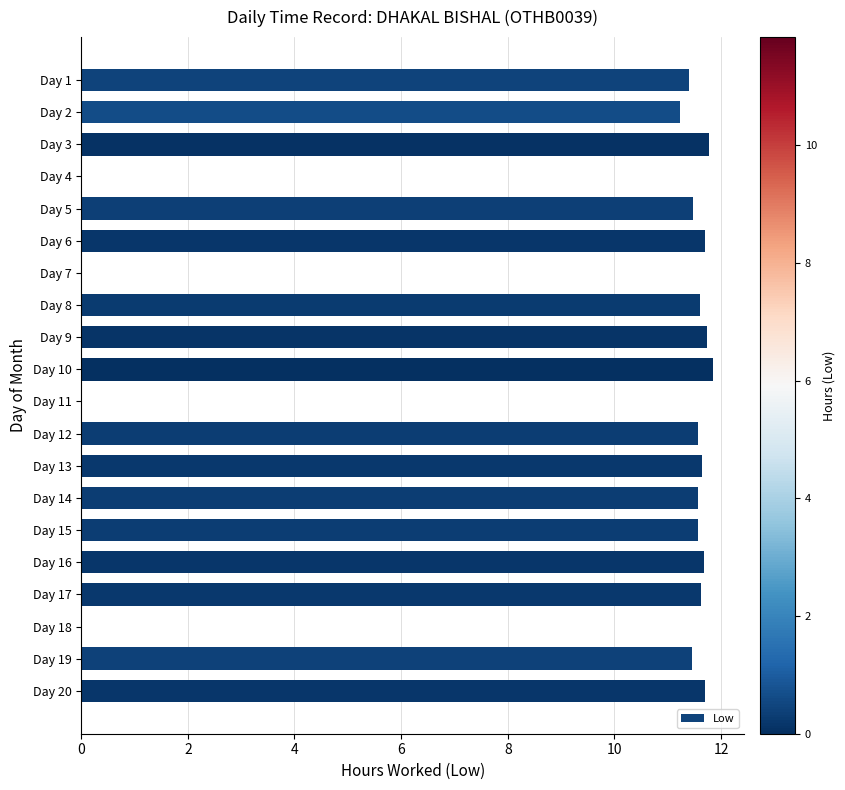

Read the value at Day 9.

11.7